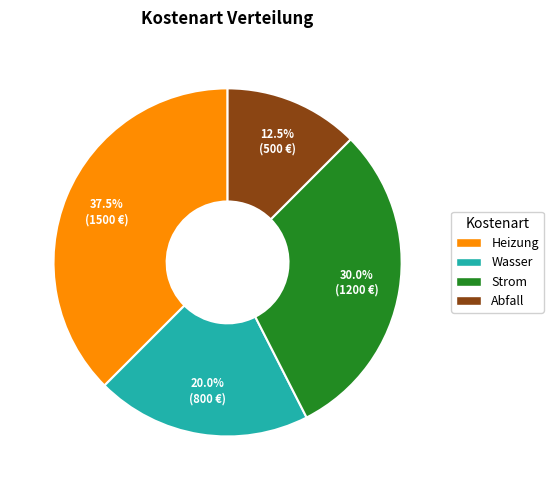

Rank the categories by value from highest to lowest.

Heizung, Strom, Wasser, Abfall